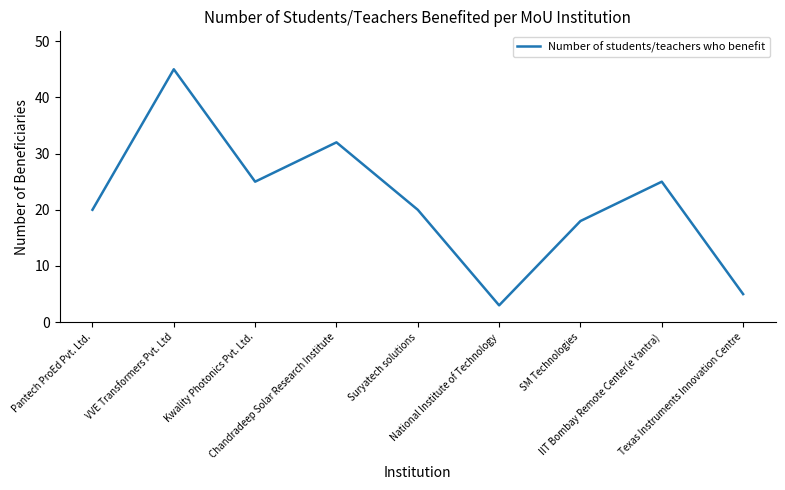

What is the ratio of the value at National Institute of Technology to the value at Kwality Photonics Pvt. Ltd.?

0.1